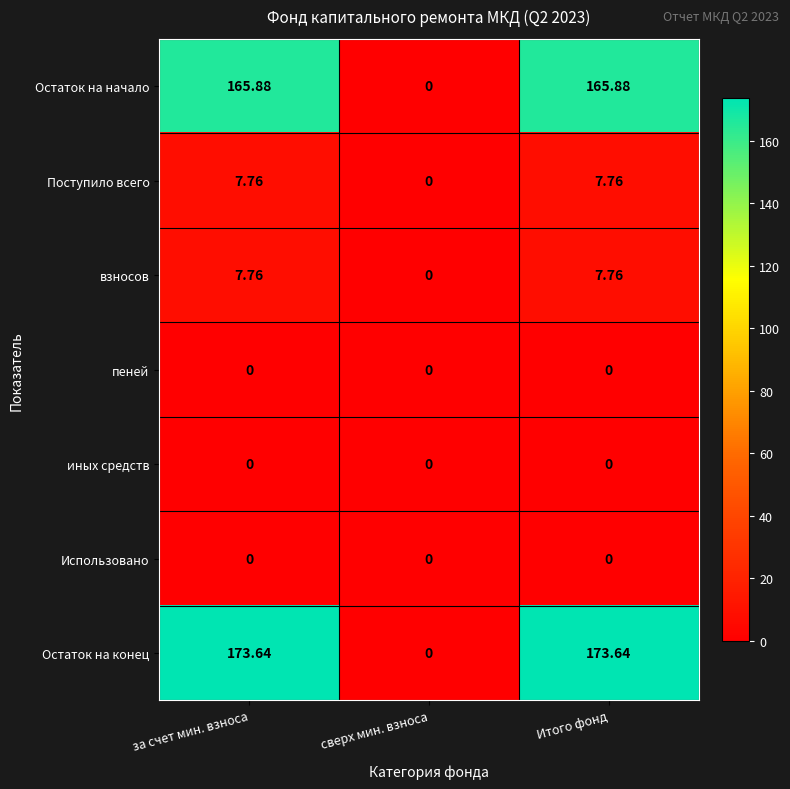

What is the total value across all series at за счет мин. взноса?

355.0